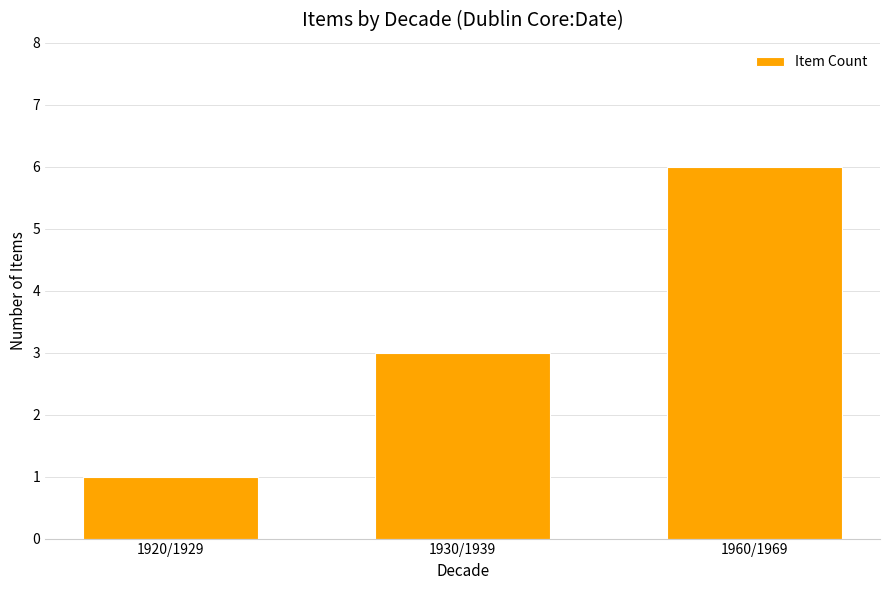

What is the change in value from 1920/1929 to 1930/1939?

+2